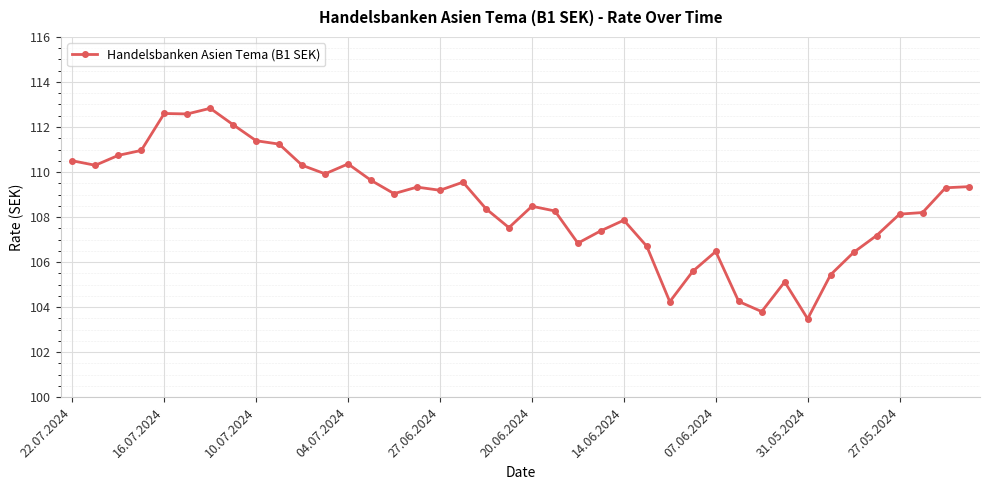

True or false: the data has more than 0 interior local peaks.

True